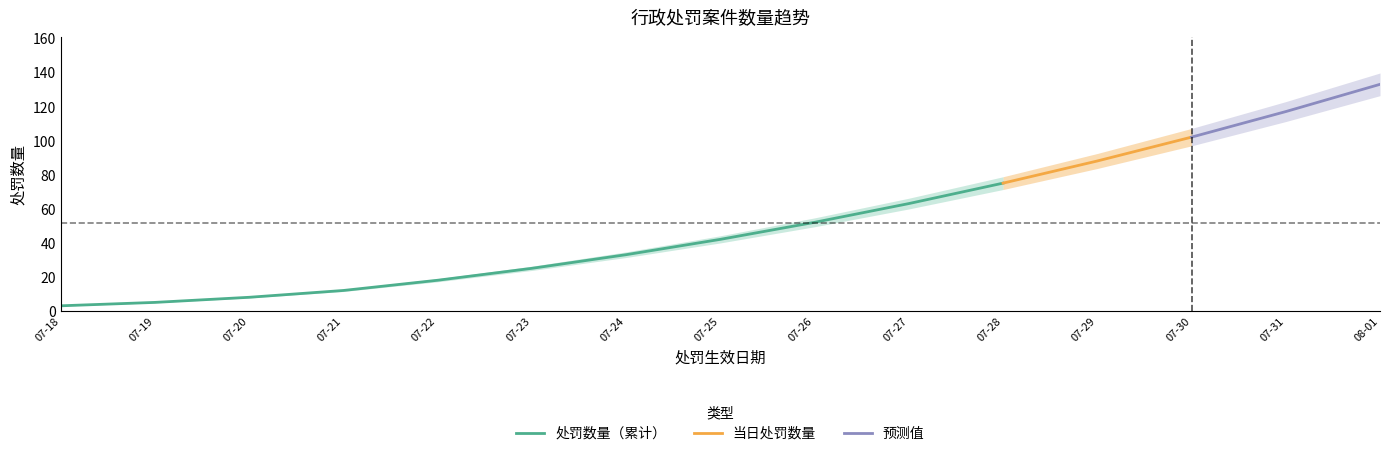

True or false: 当日处罚数量 has more than 2 interior local peaks.

False